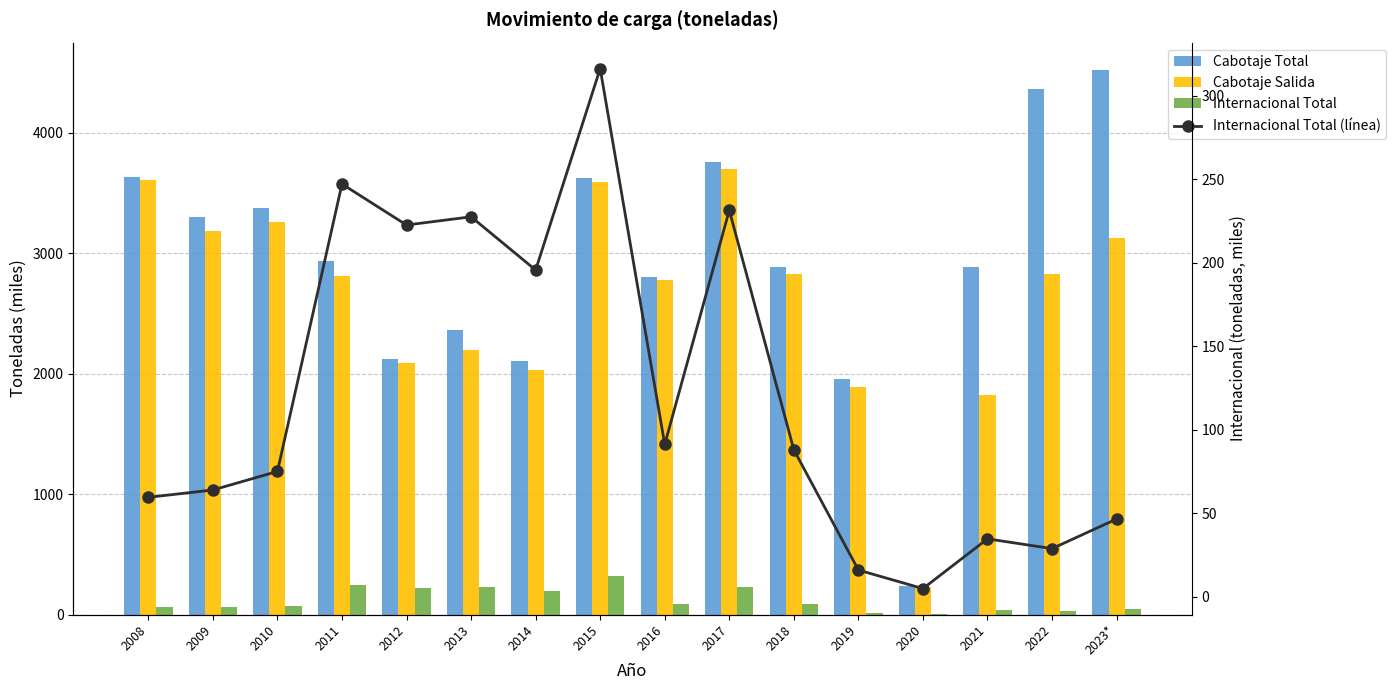

What is the total value across all series at 2023*?

7737.4